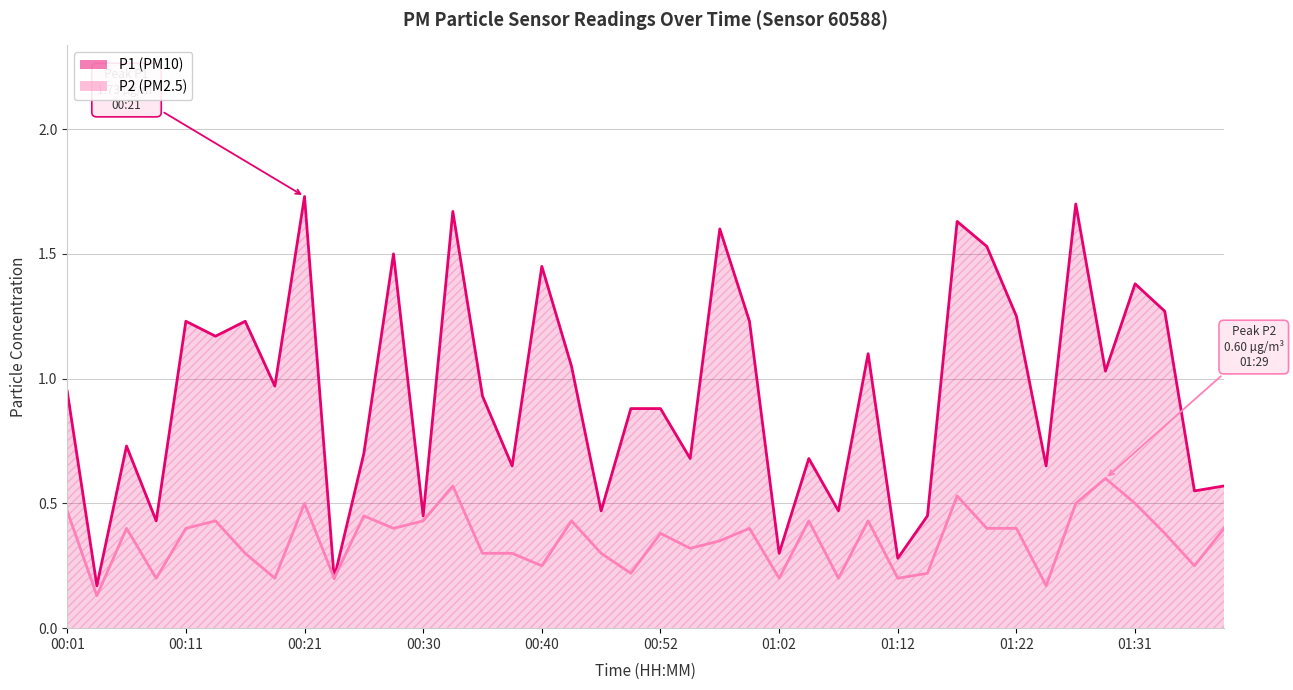

True or false: P2 and P1 cross at least once.

False